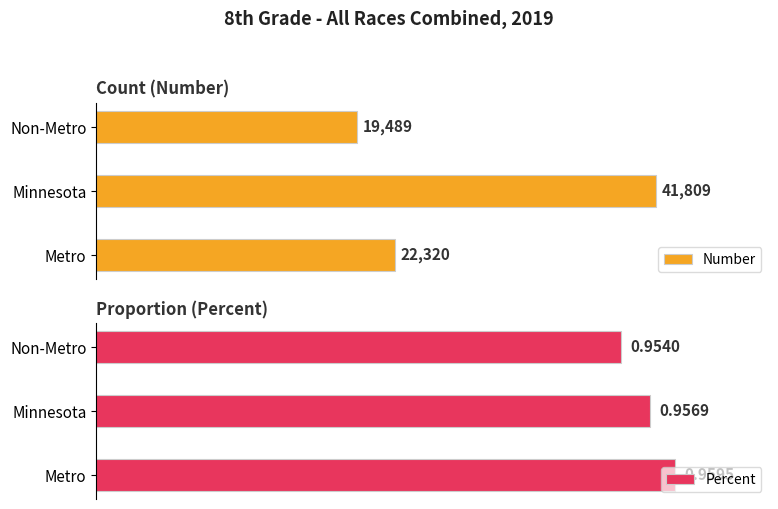

At which label is Percent closest to 0?

Non-Metro